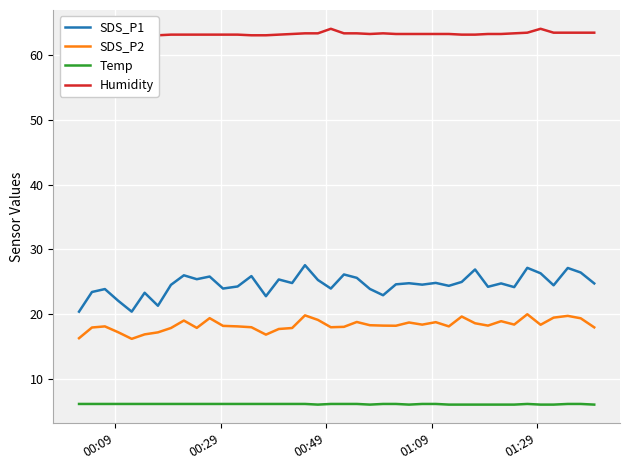

Reading right to left, list all the values displayed in this chart.

SDS_P1: 24.8	26.4	27.1	24.5	26.3	27.2	24.2	24.8	24.2	26.9	25.0	24.4	24.9	24.6	24.8	24.6	22.9	23.9	25.6	26.1	24.0	25.3	27.6	24.8	25.4	22.8	25.9	24.3	24.0	25.8	25.4	26.0	24.6	21.3	23.3	20.4	22.1	23.9	23.4	20.4
SDS_P2: 18.0	19.4	19.8	19.5	18.4	20.0	18.4	18.9	18.3	18.6	19.7	18.1	18.8	18.4	18.8	18.2	18.3	18.3	18.8	18.1	18.0	19.1	19.9	17.9	17.8	16.9	18.0	18.1	18.2	19.4	17.9	19.1	17.9	17.2	16.9	16.2	17.2	18.1	18.0	16.3
Temp: 6.1	6.2	6.2	6.1	6.1	6.2	6.1	6.1	6.1	6.1	6.1	6.1	6.2	6.2	6.1	6.2	6.2	6.1	6.2	6.2	6.2	6.1	6.2	6.2	6.2	6.2	6.2	6.2	6.2	6.2	6.2	6.2	6.2	6.2	6.2	6.2	6.2	6.2	6.2	6.2
Humidity: 63.4	63.4	63.4	63.4	64.0	63.4	63.3	63.2	63.2	63.1	63.1	63.2	63.2	63.2	63.2	63.2	63.3	63.2	63.3	63.3	64.0	63.3	63.3	63.2	63.1	63.0	63.0	63.1	63.1	63.1	63.1	63.1	63.1	63.0	63.0	62.9	63.0	62.9	62.9	62.9